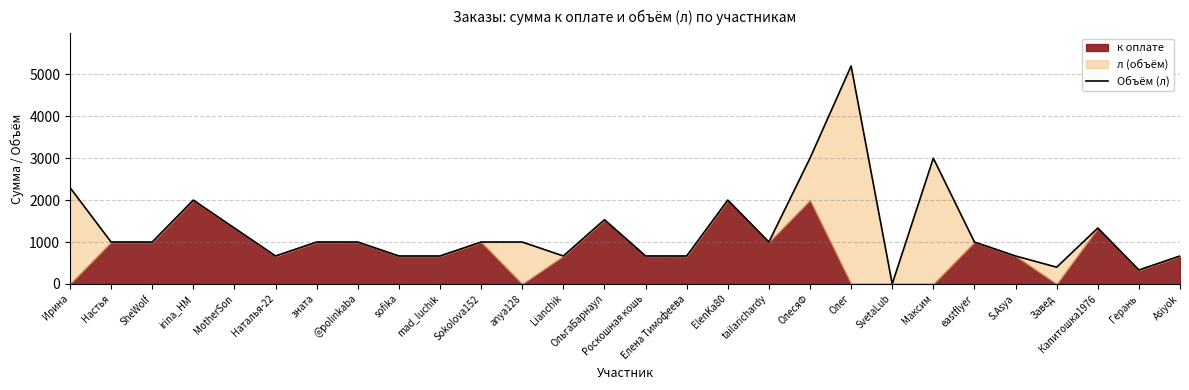

What is the sum of all values?

35767